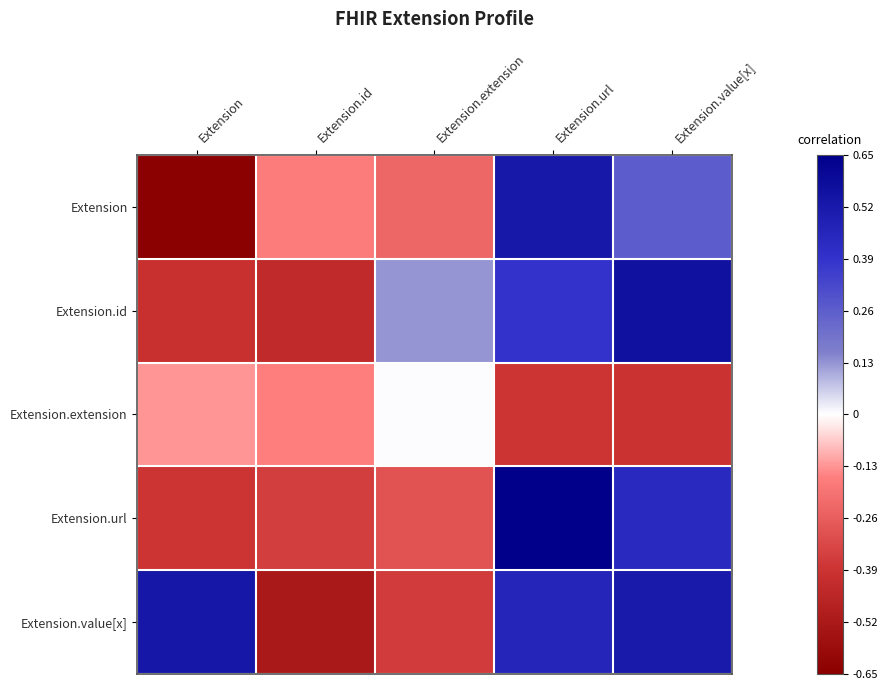

What is the maximum value shown in the chart?

0.7